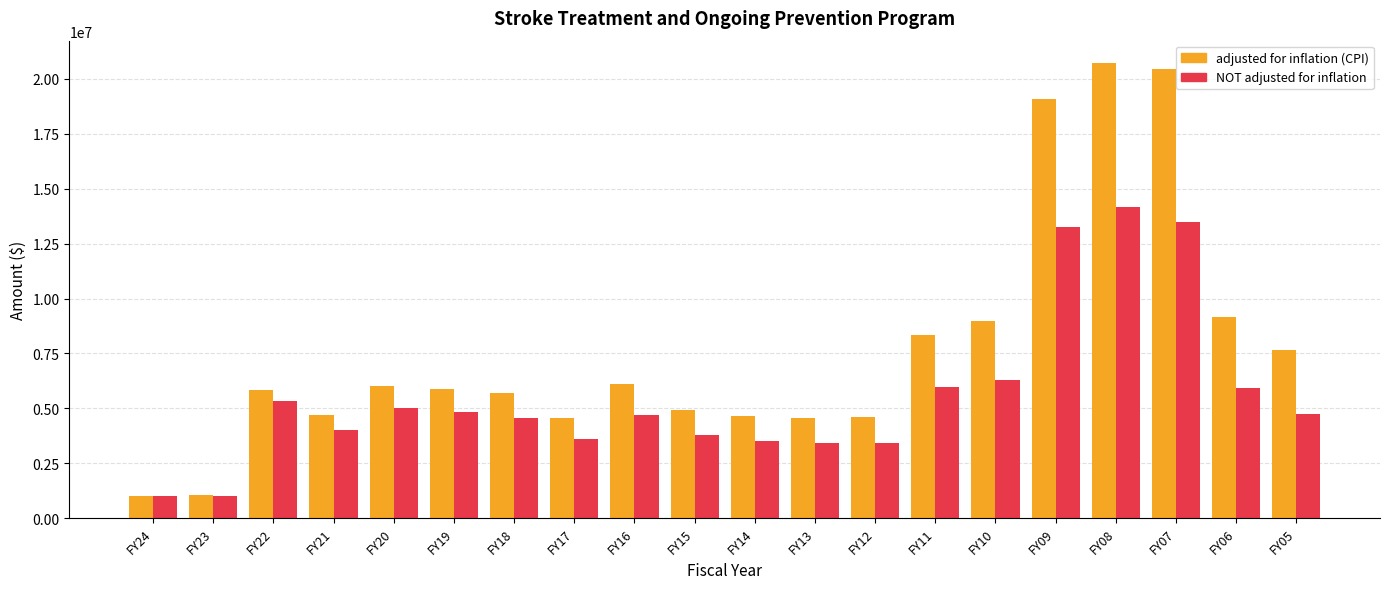

Is the value of adjusted for inflation (CPI) at FY24 greater than the value of NOT adjusted for inflation at FY13?

No